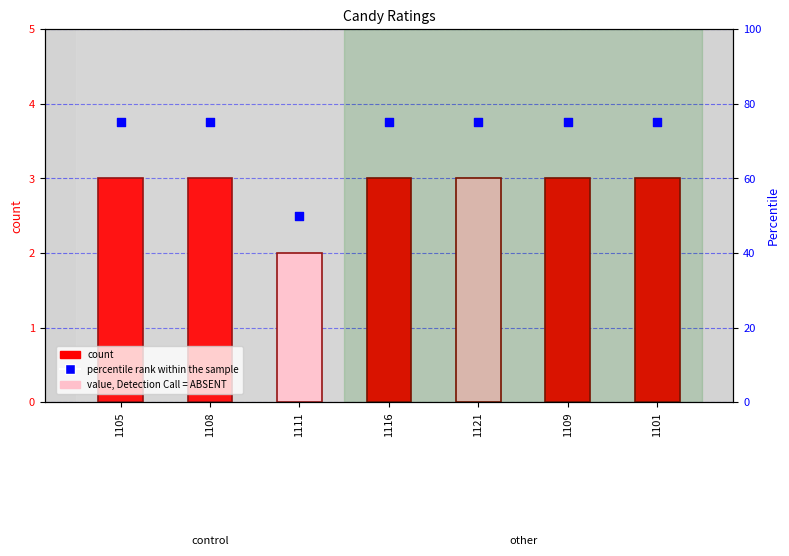

What is the total value across all series at 1121?

78